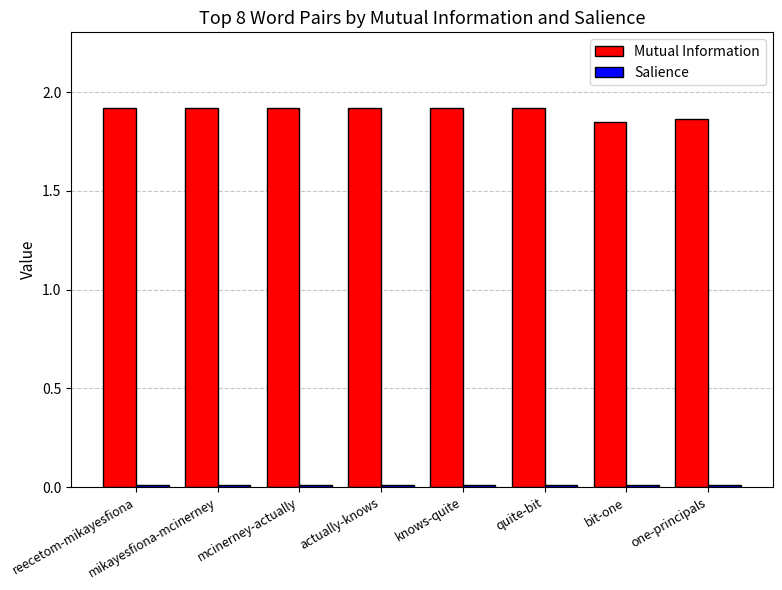

At how many categories does at least one series exceed 1?

8